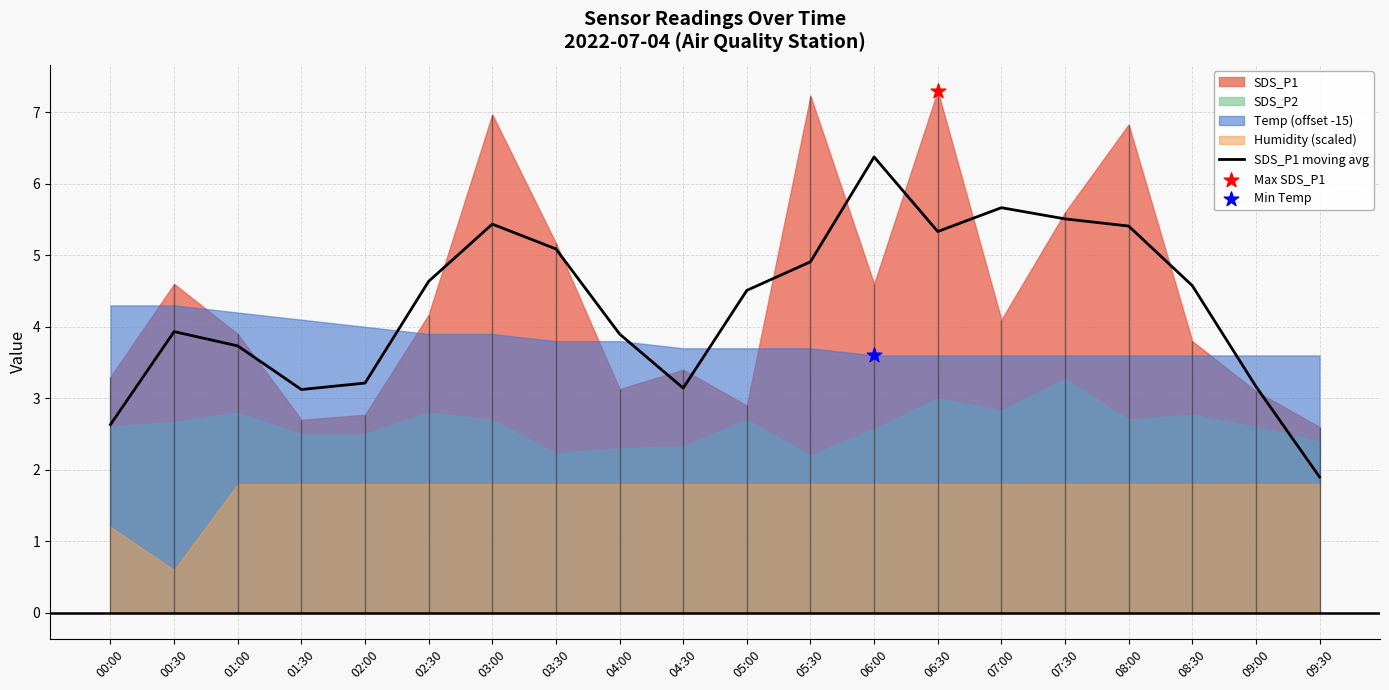

What is the change in value from 04:00 to 07:30?

+1.6